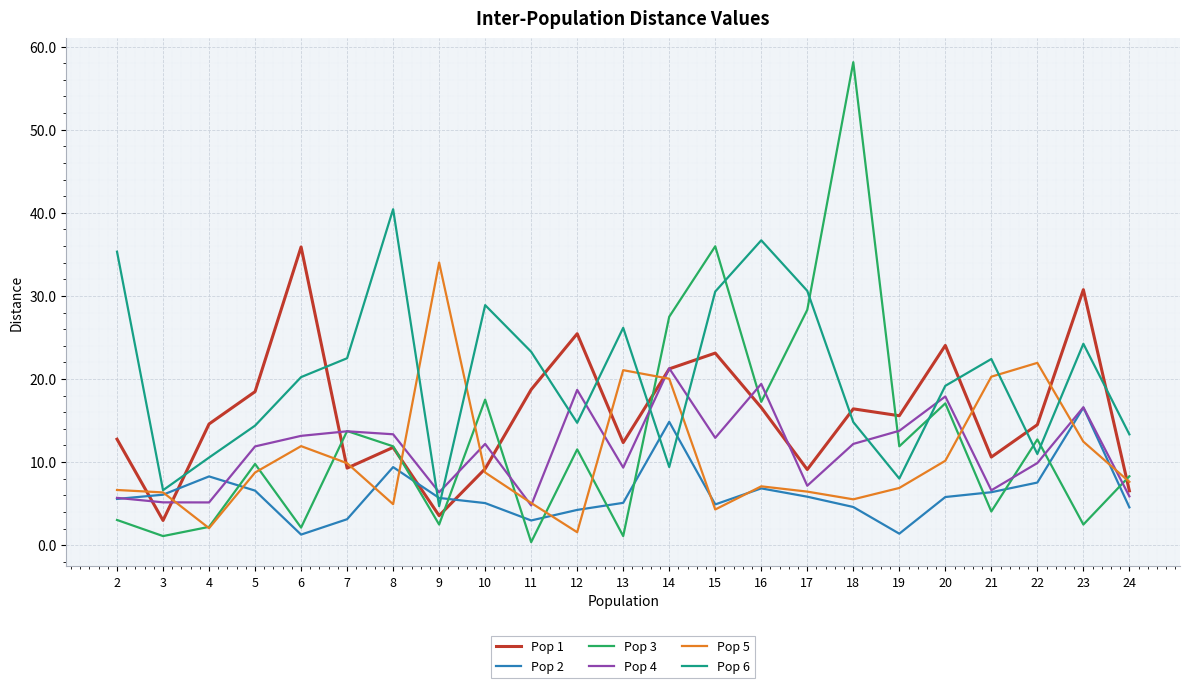

What is the spread (max minus min) of values at 9?

31.5